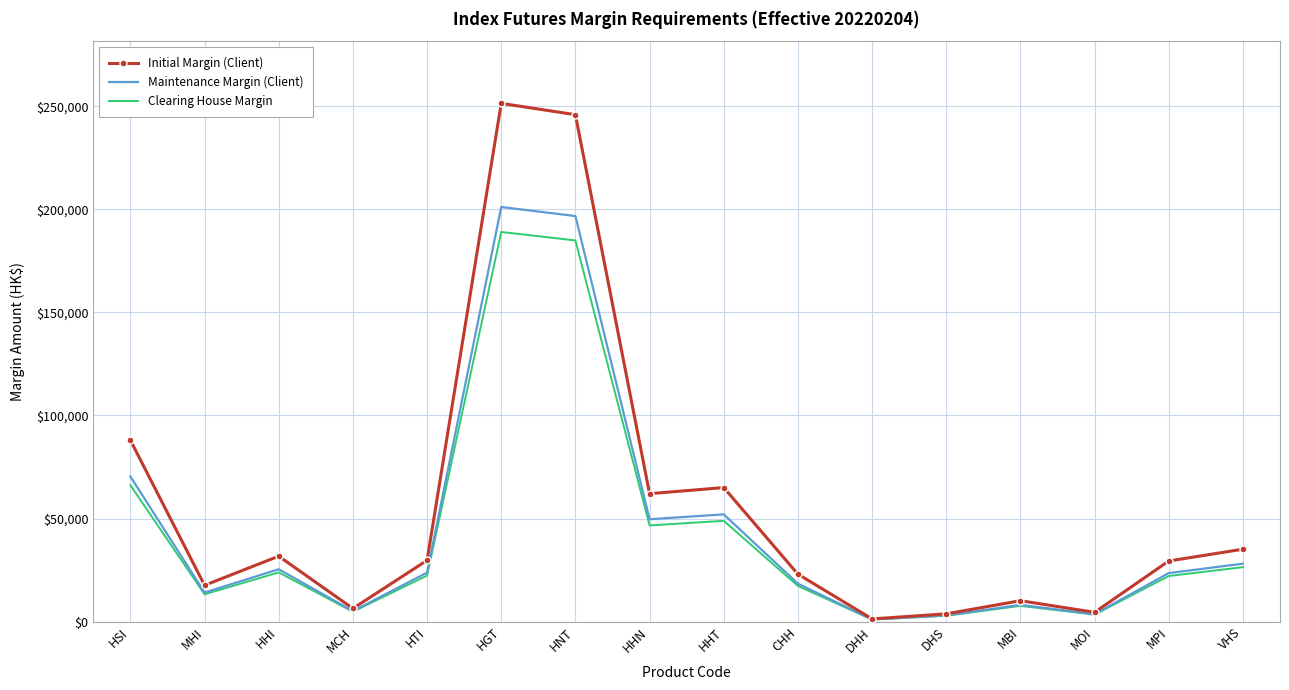

Rank the series by their maximum value, from lowest to highest.

Clearing House Margin, Maintenance Margin (Client), Initial Margin (Client)